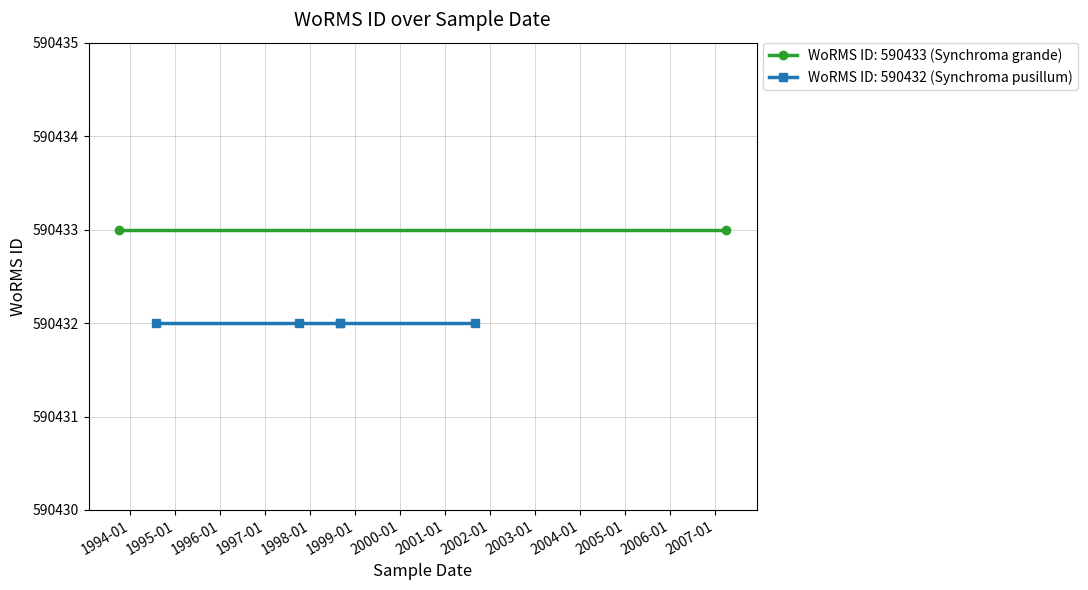

The value at 1997-10-01 is 590432. True or false?

True